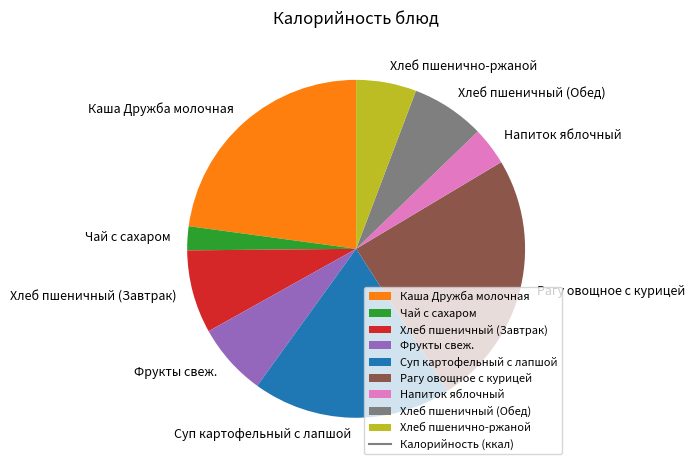

Is there a majority slice in this chart?

No